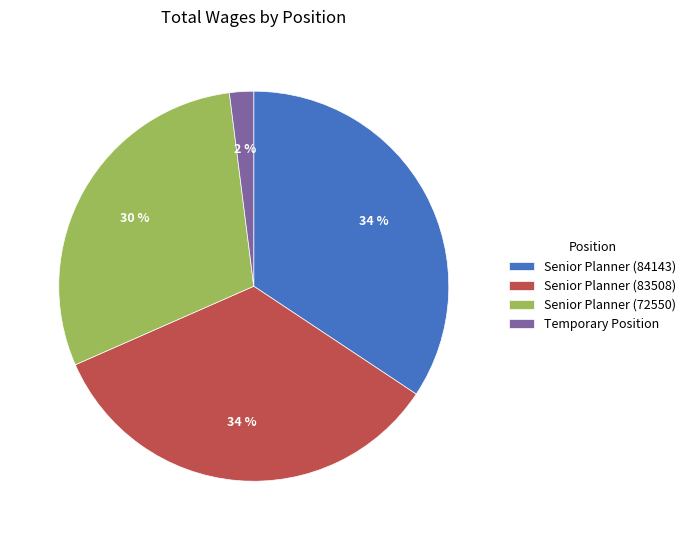

Is there a majority slice in this chart?

No